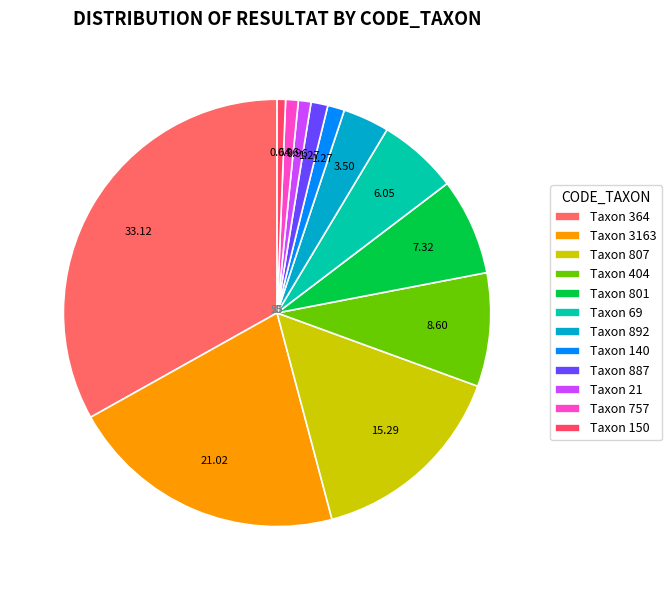

How many slices are in this pie chart?

12